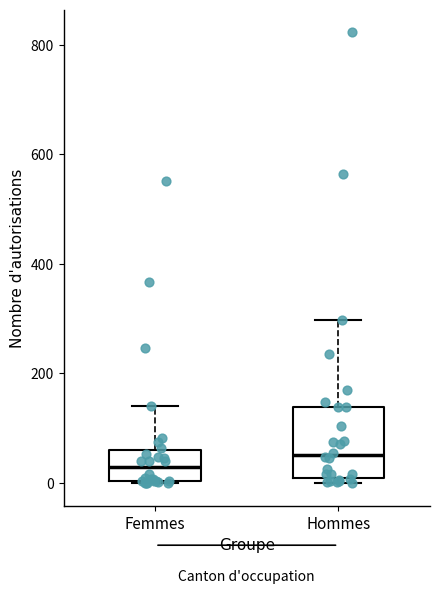

Where is the lower edge of the box for Hommes on the y-axis? The values are not printed on the chart, so give them approximately, as read against the axis.

0